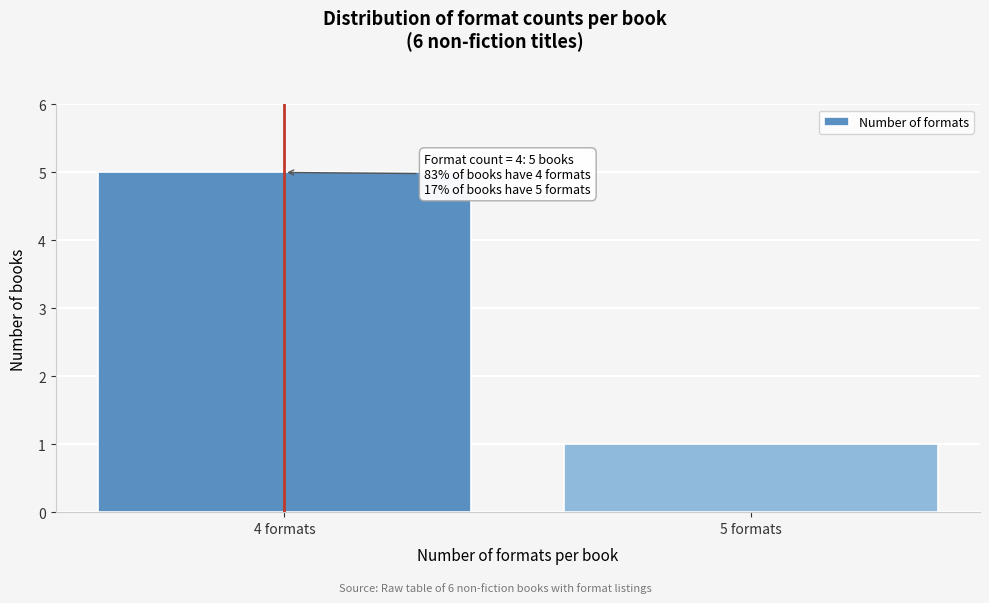

Reading right to left, list all the values displayed in this chart.

1	5